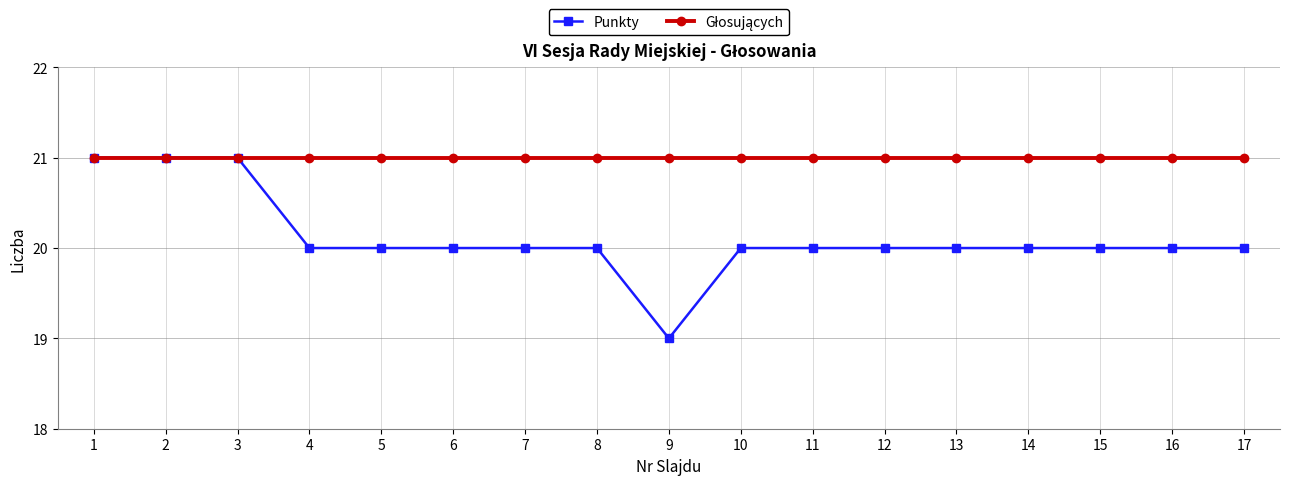

What is the total value across all series at 7?

41